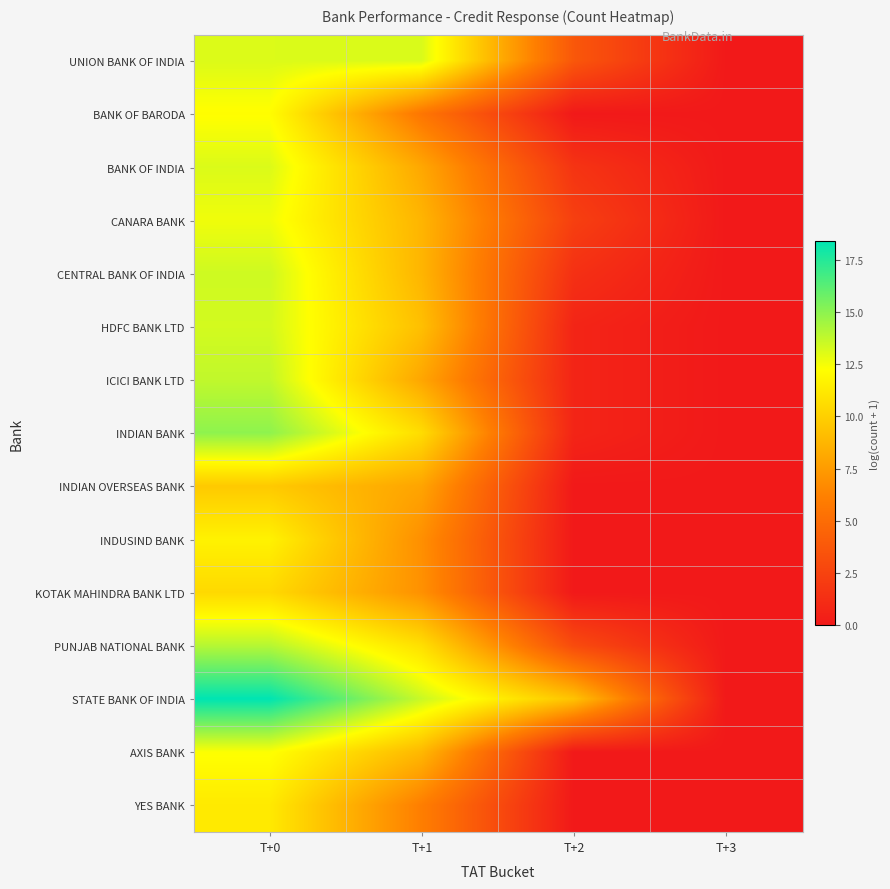

What is the total value across all series at T+0?

194.2